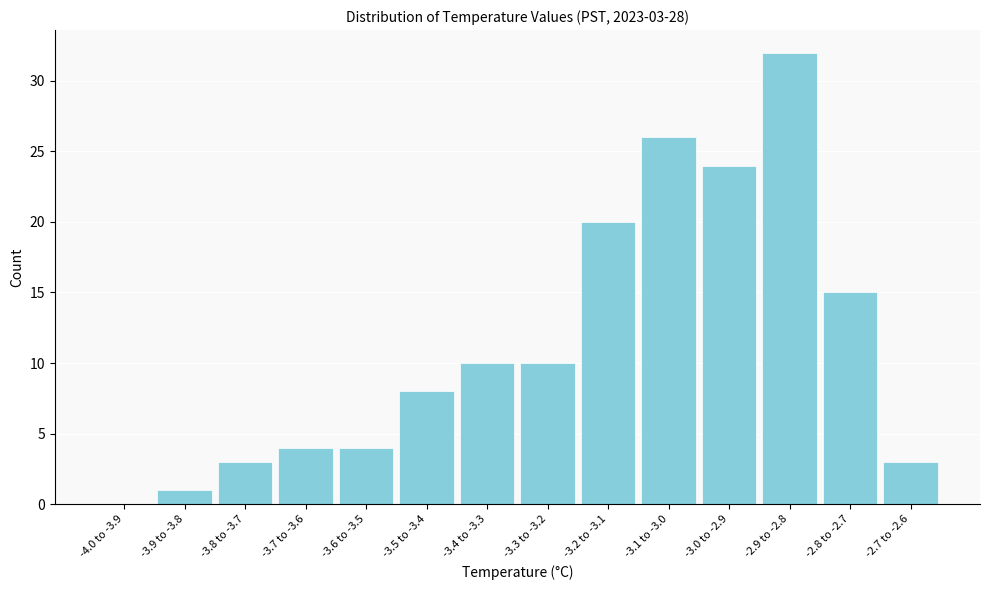

Reading left to right, what are all the values shown in this chart?

-4.0 to -3.9=0	-3.9 to -3.8=1	-3.8 to -3.7=3	-3.7 to -3.6=4	-3.6 to -3.5=4	-3.5 to -3.4=8	-3.4 to -3.3=10	-3.3 to -3.2=10	-3.2 to -3.1=20	-3.1 to -3.0=26	-3.0 to -2.9=24	-2.9 to -2.8=32	-2.8 to -2.7=15	-2.7 to -2.6=3